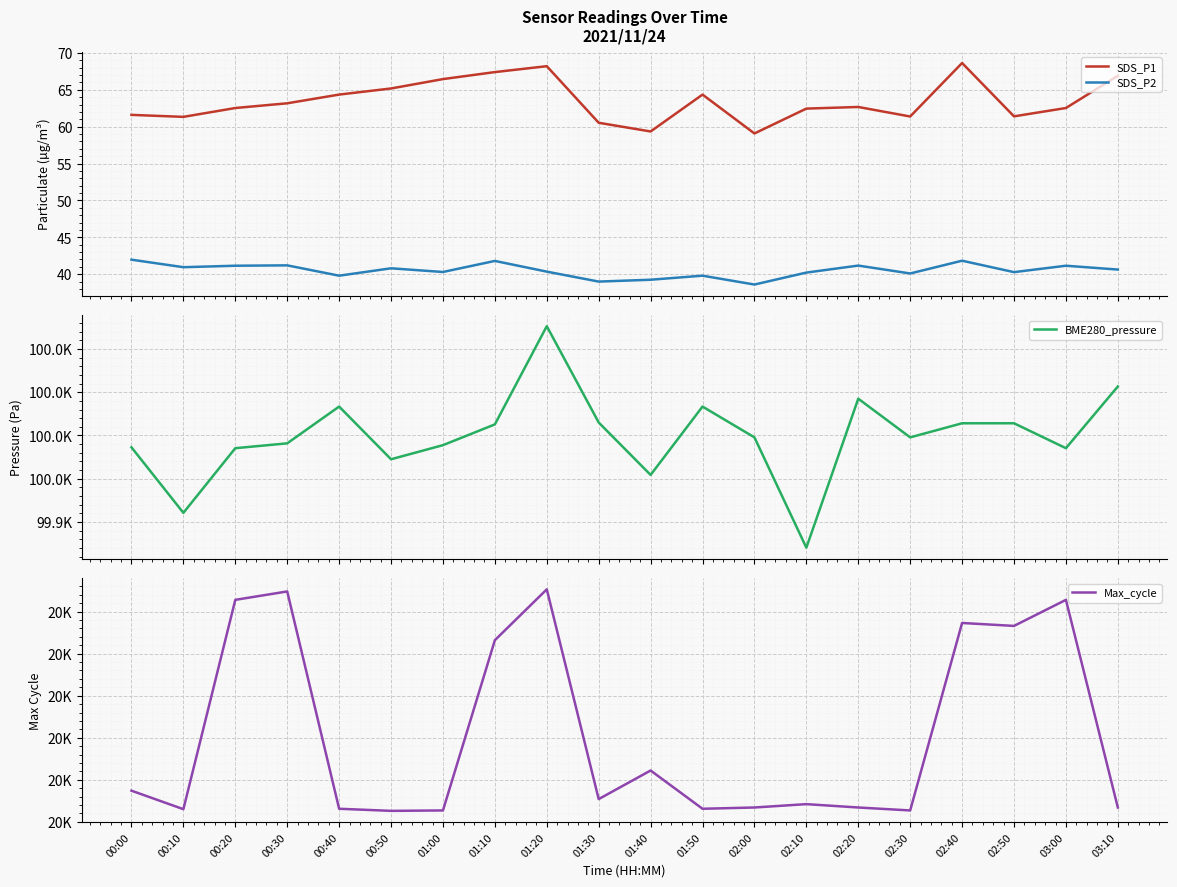

True or false: SDS_P1 and BME280_pressure cross at least once.

False